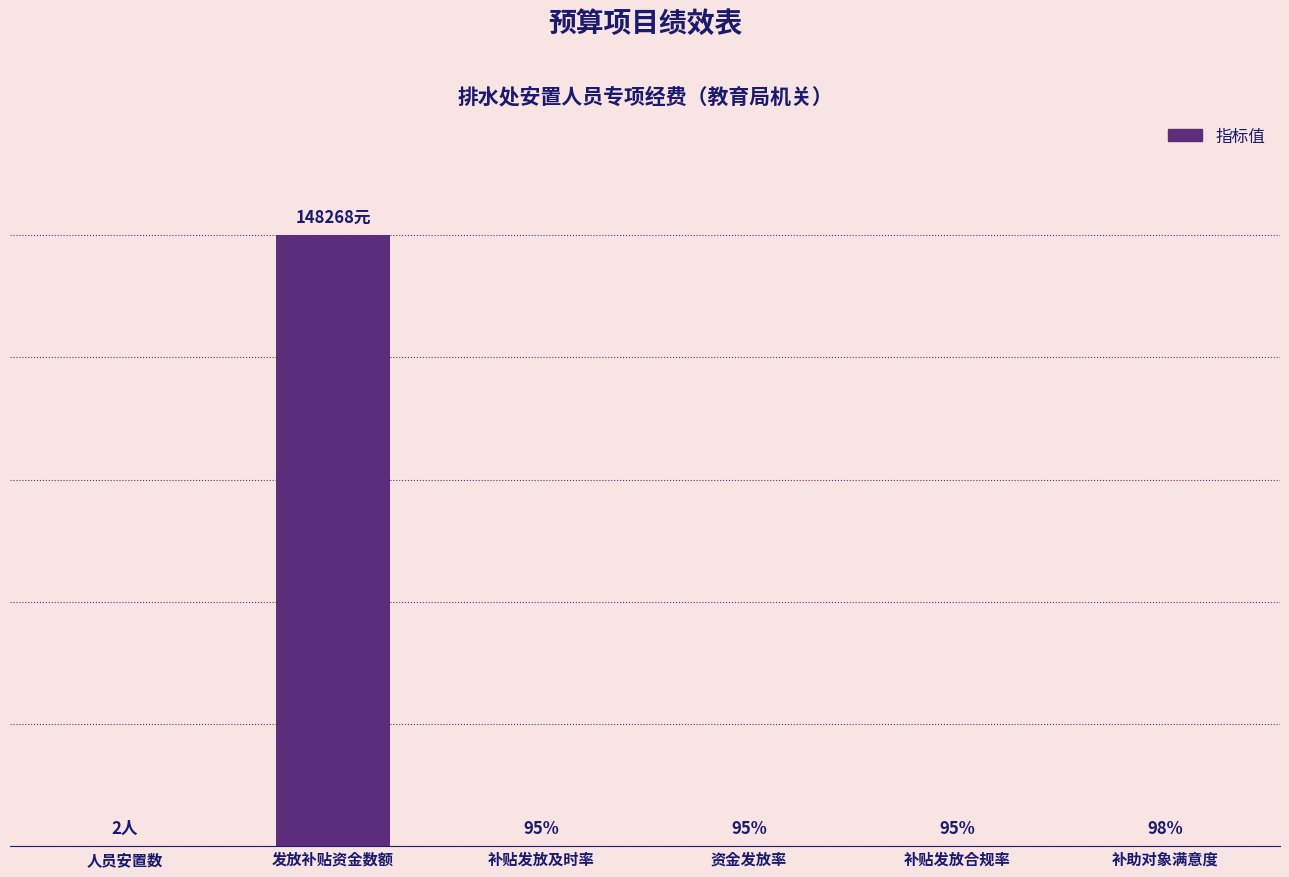

Which category has the highest value across all series?

发放补贴资金数额